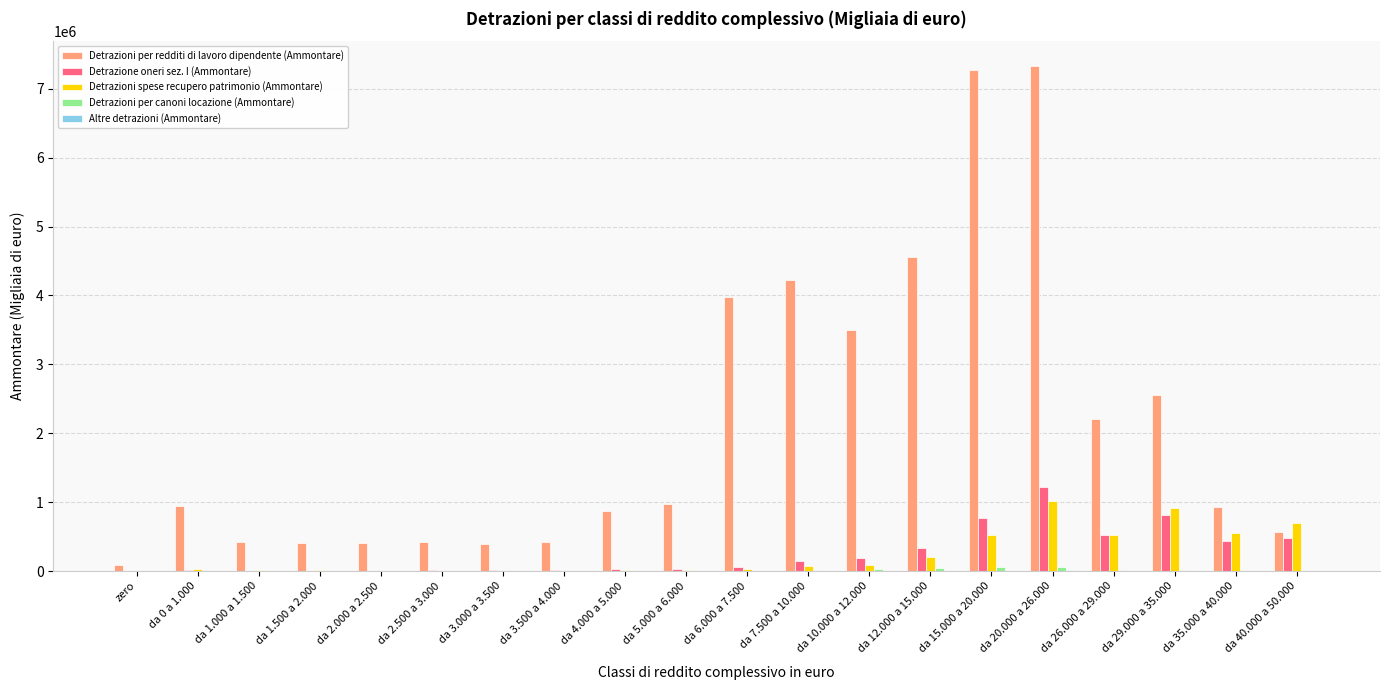

What is the greatest value displayed?

7325265